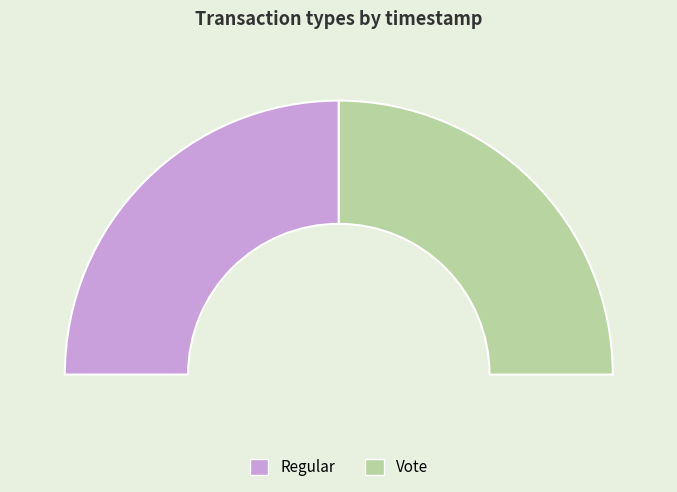

What percentage do Vote and Regular together represent?

100.0%